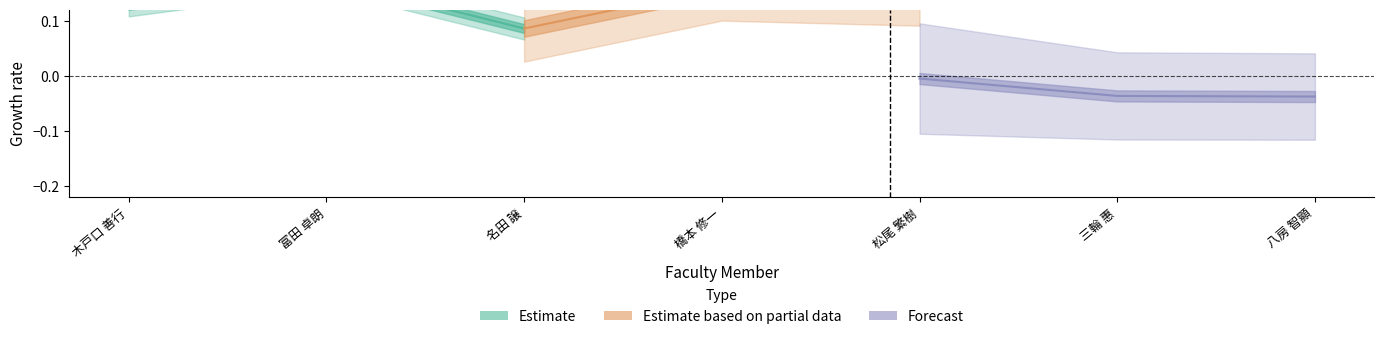

What is the label of the 3rd point from the left?

名田 譲